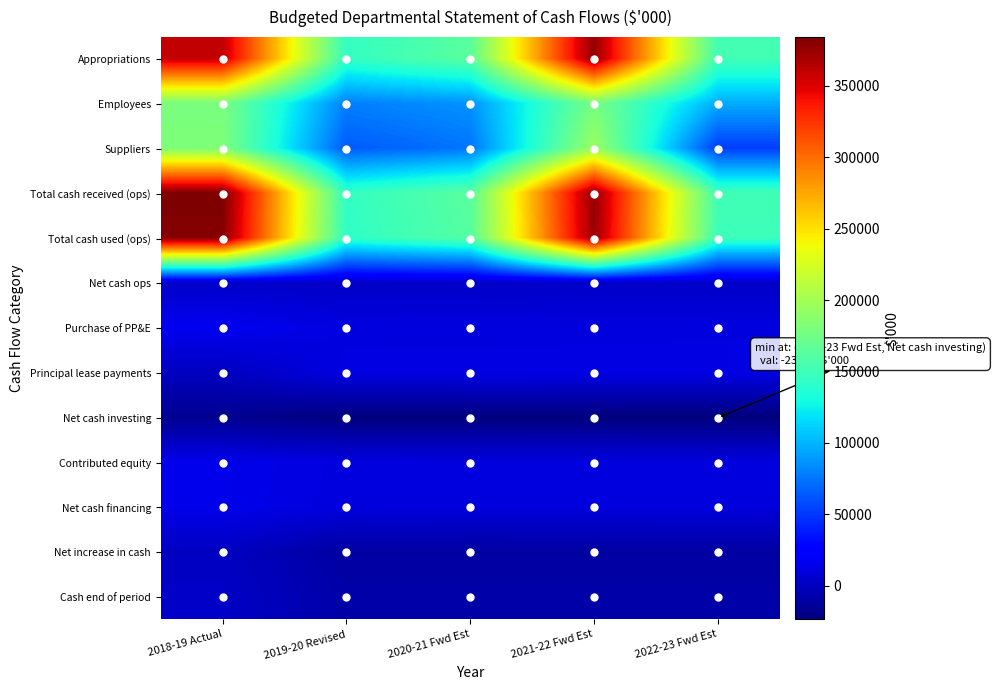

Which has a higher value, 2018-19 Actual or 2022-23 Fwd Est?

2018-19 Actual